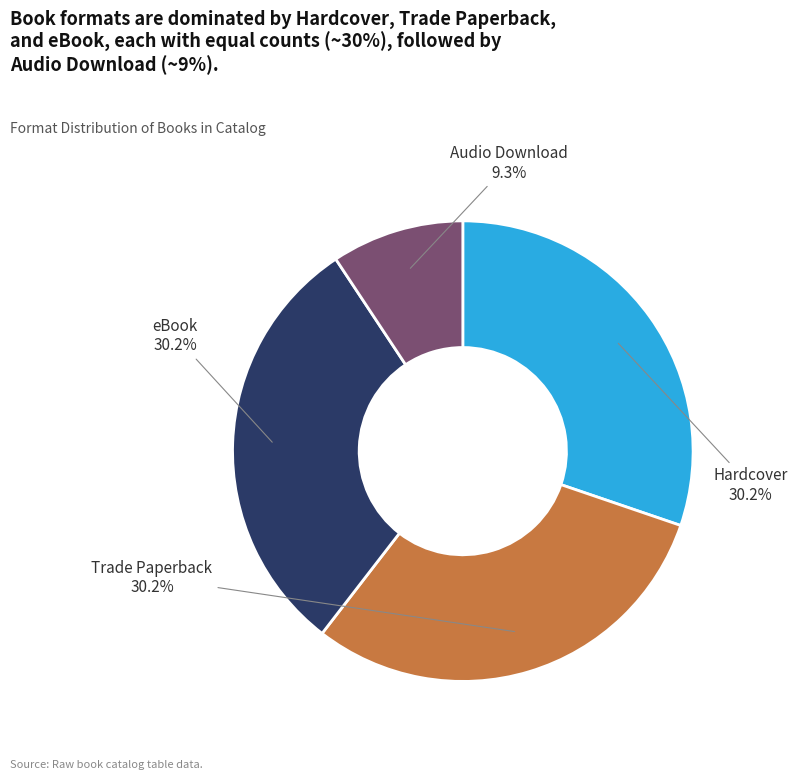

Is there any slice that represents more than half of the pie?

No